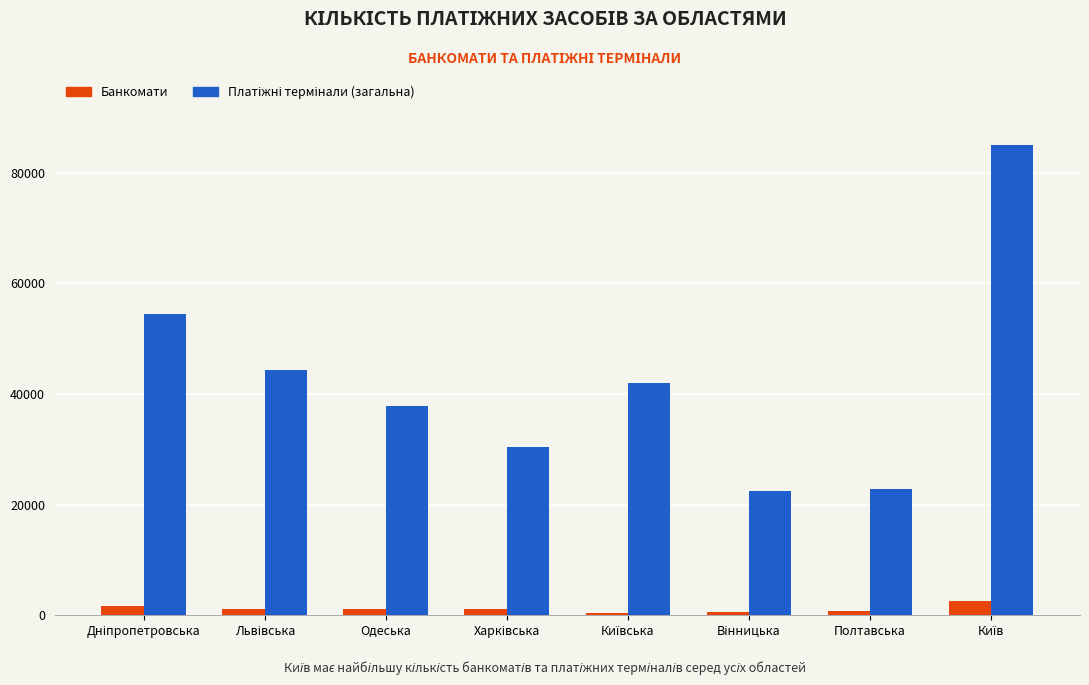

What is the greatest value displayed?

85063